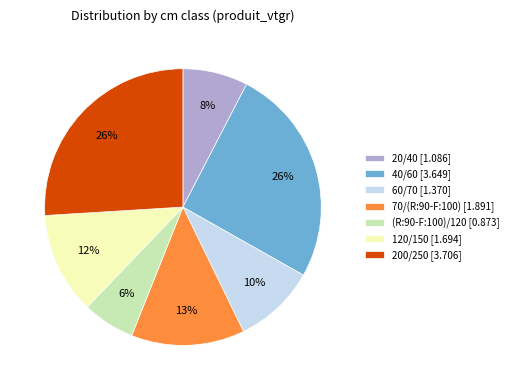

True or false: 70/(R:90-F:100) accounts for 22% of the total.

False